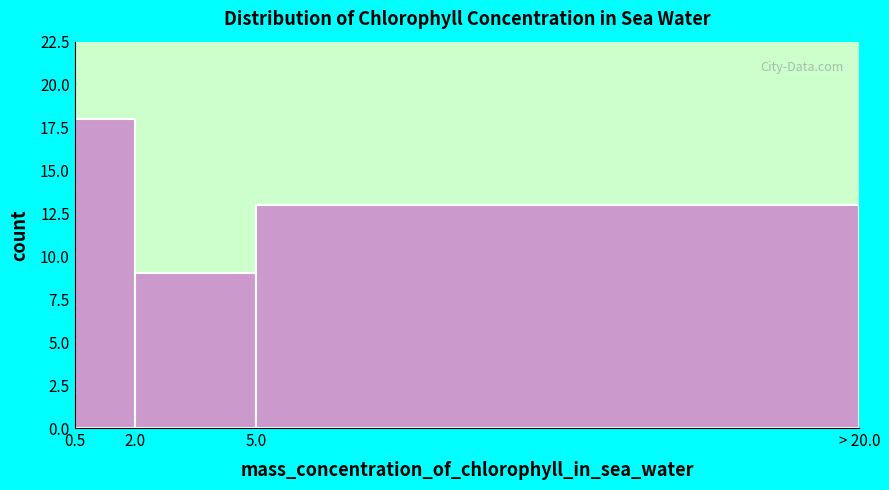

Reading left to right, what are all the values shown in this chart?

18	9	13